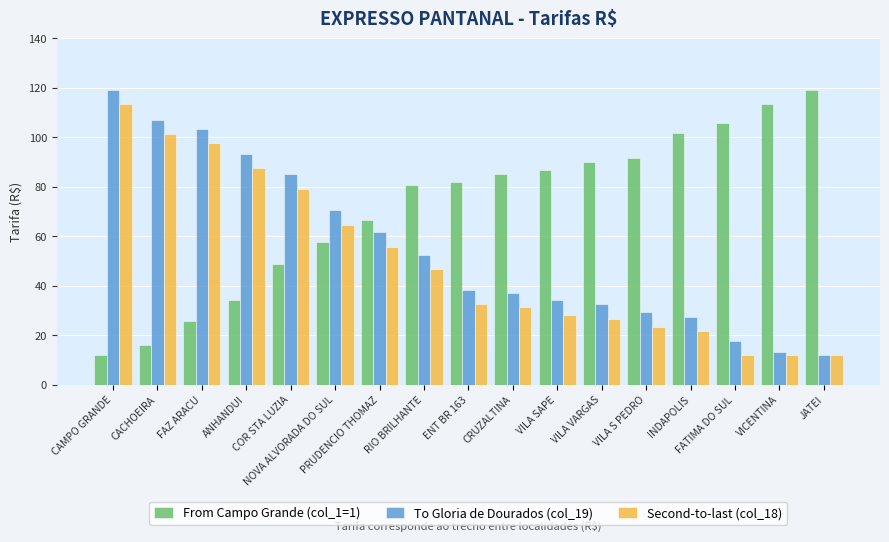

Which series changed the most between RIO BRILHANTE and FATIMA DO SUL?

To Gloria de Dourados (col_19)